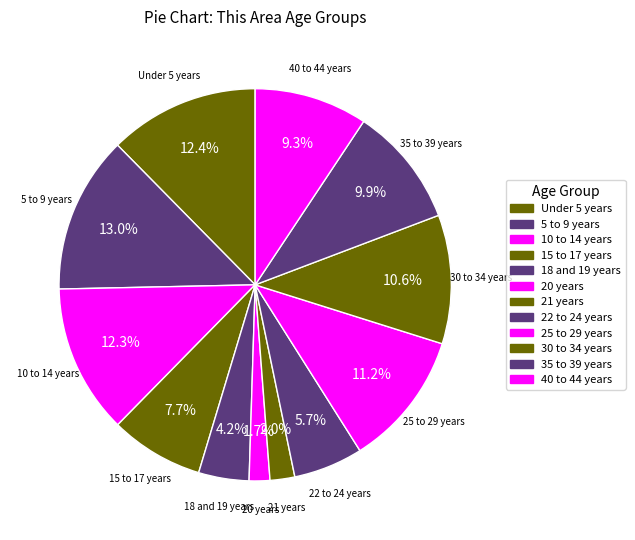

Does 10 to 14 years represent more than half of the total?

No